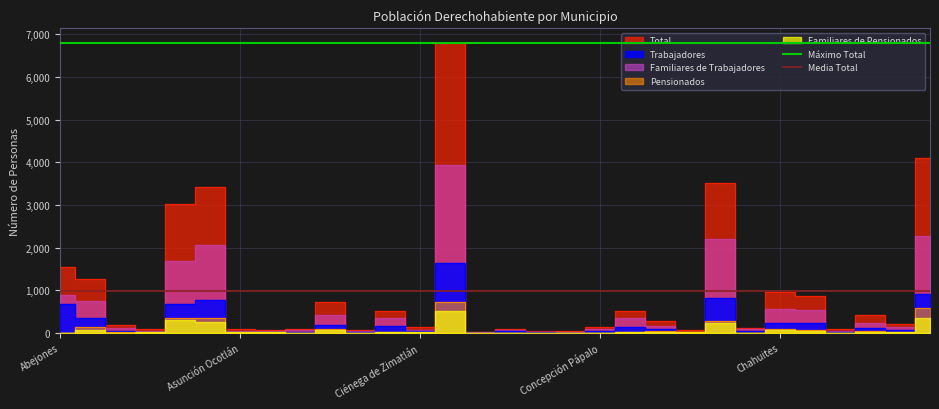

Is the value of Máximo Total at Abejones greater than the value of Media Total at Abejones?

Yes